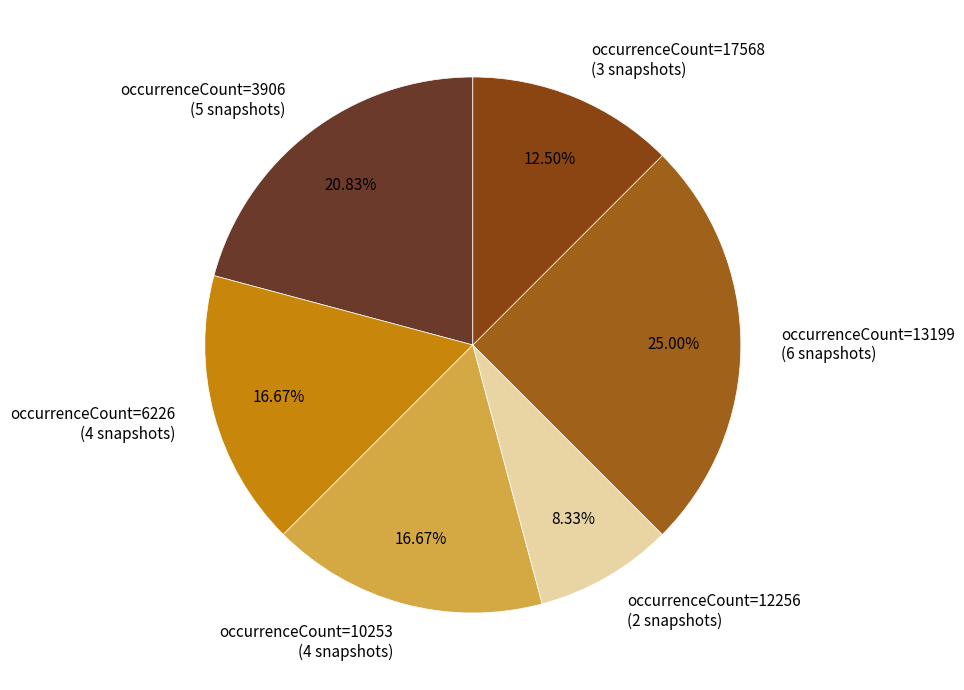

What is the ratio of the value at occurrenceCount=3906 (5 snapshots) to the value at occurrenceCount=13199 (6 snapshots)?

0.8